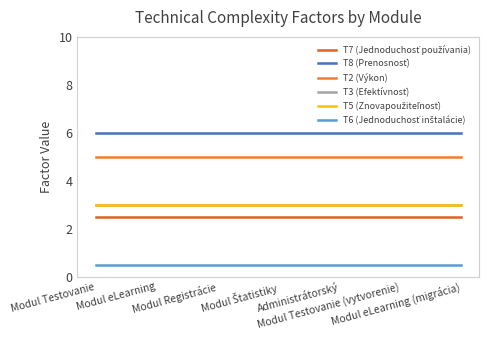

Is this an area chart (filled region under the line)?

No